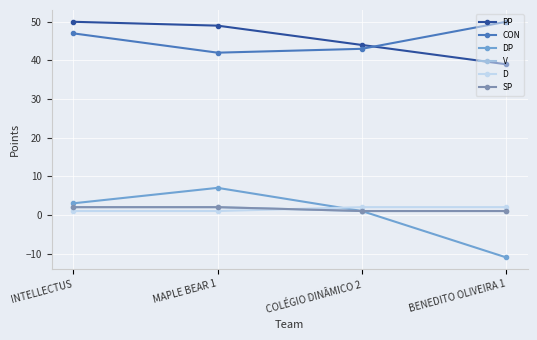

Is it true that D equals 1 at COLÉGIO DINÂMICO 2?

False